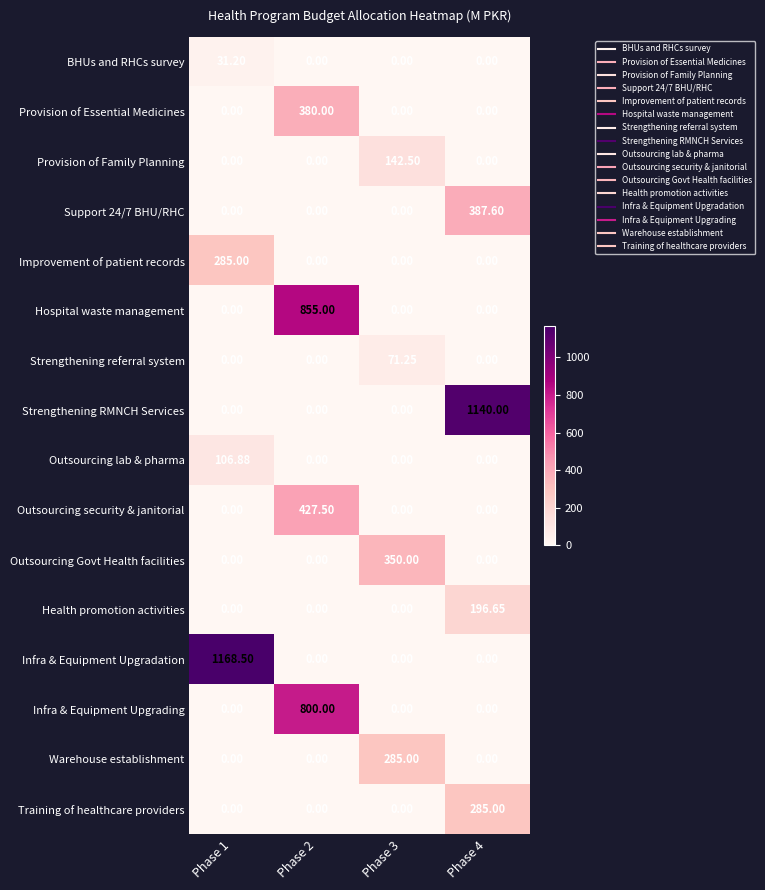

Between Phase 1 and Phase 2, which series saw the biggest shift?

Infra & Equipment Upgradation